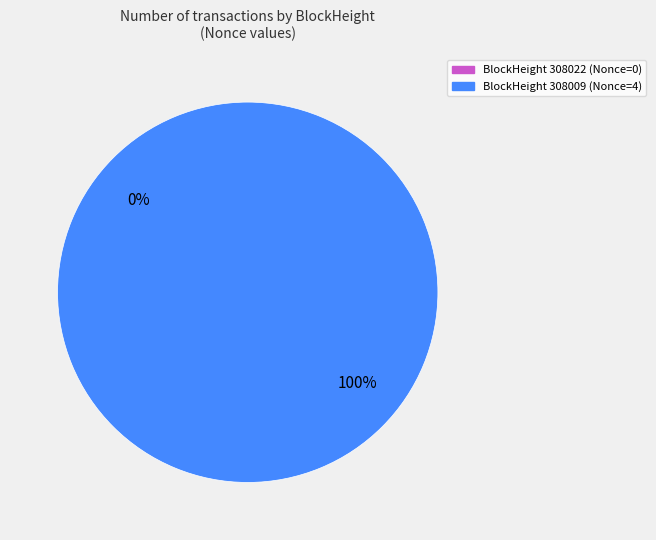

Rank the categories by value from highest to lowest.

308009, 308022